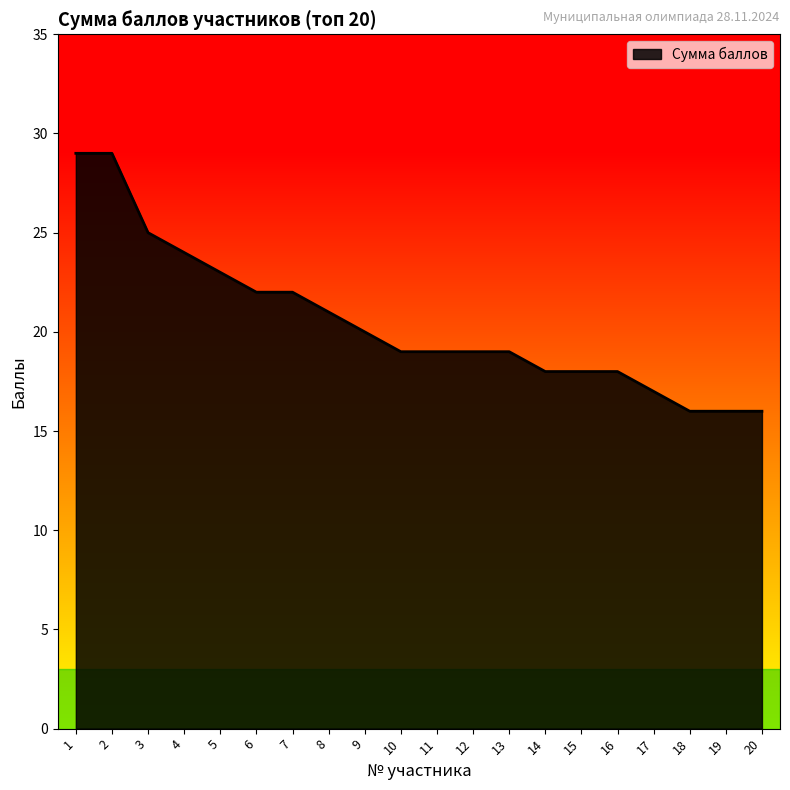

What is the difference between the values at 12 and 8?

2